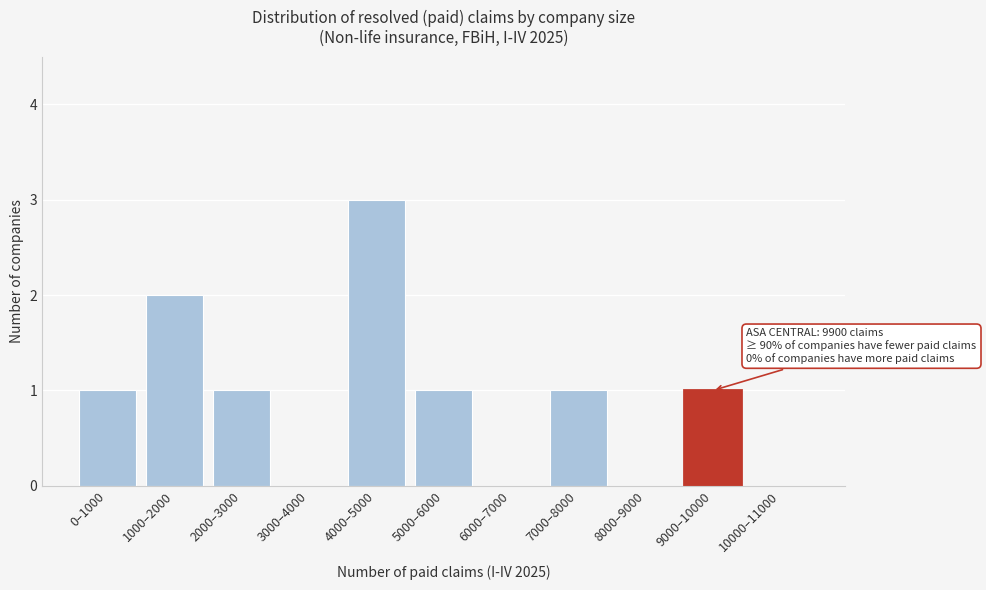

Reading left to right, what are all the values shown in this chart?

0–1000=1	1000–2000=2	2000–3000=1	3000–4000=0	4000–5000=3	5000–6000=1	6000–7000=0	7000–8000=1	8000–9000=0	9000–10000=1	10000–11000=0